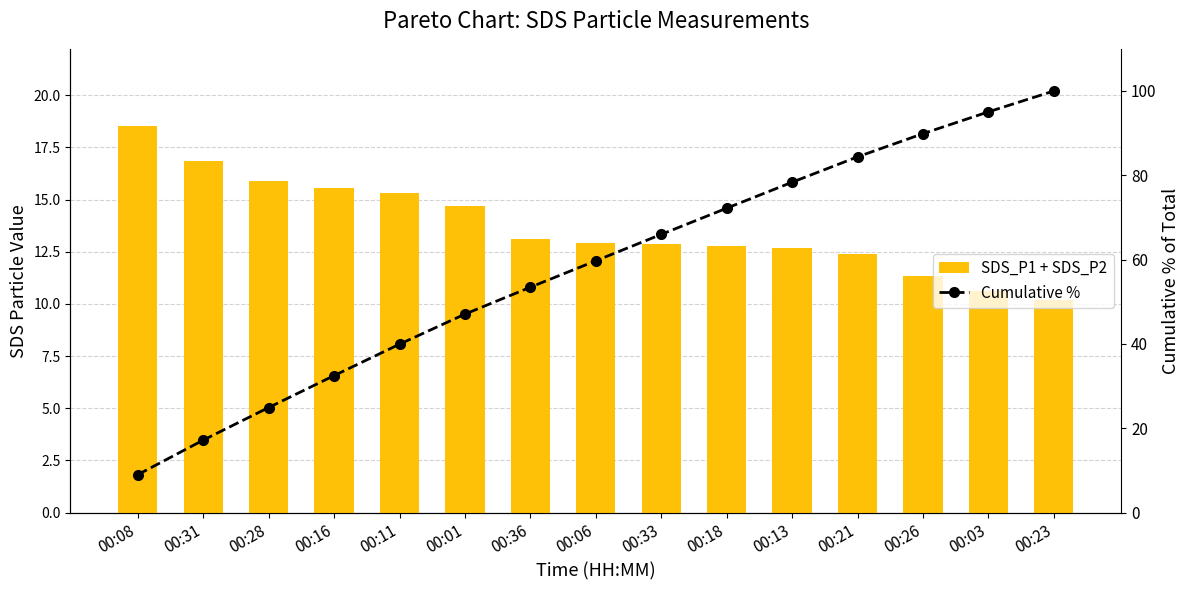

Reading left to right, what are all the values shown in this chart?

SDS_P1 + SDS_P2: 18.5	16.9	15.9	15.6	15.3	14.7	13.1	12.9	12.9	12.8	12.7	12.4	11.3	10.6	10.2
Cumulative %: 9.0	17.2	24.9	32.5	39.9	47.1	53.5	59.7	66.0	72.2	78.4	84.4	89.9	95.1	100.0